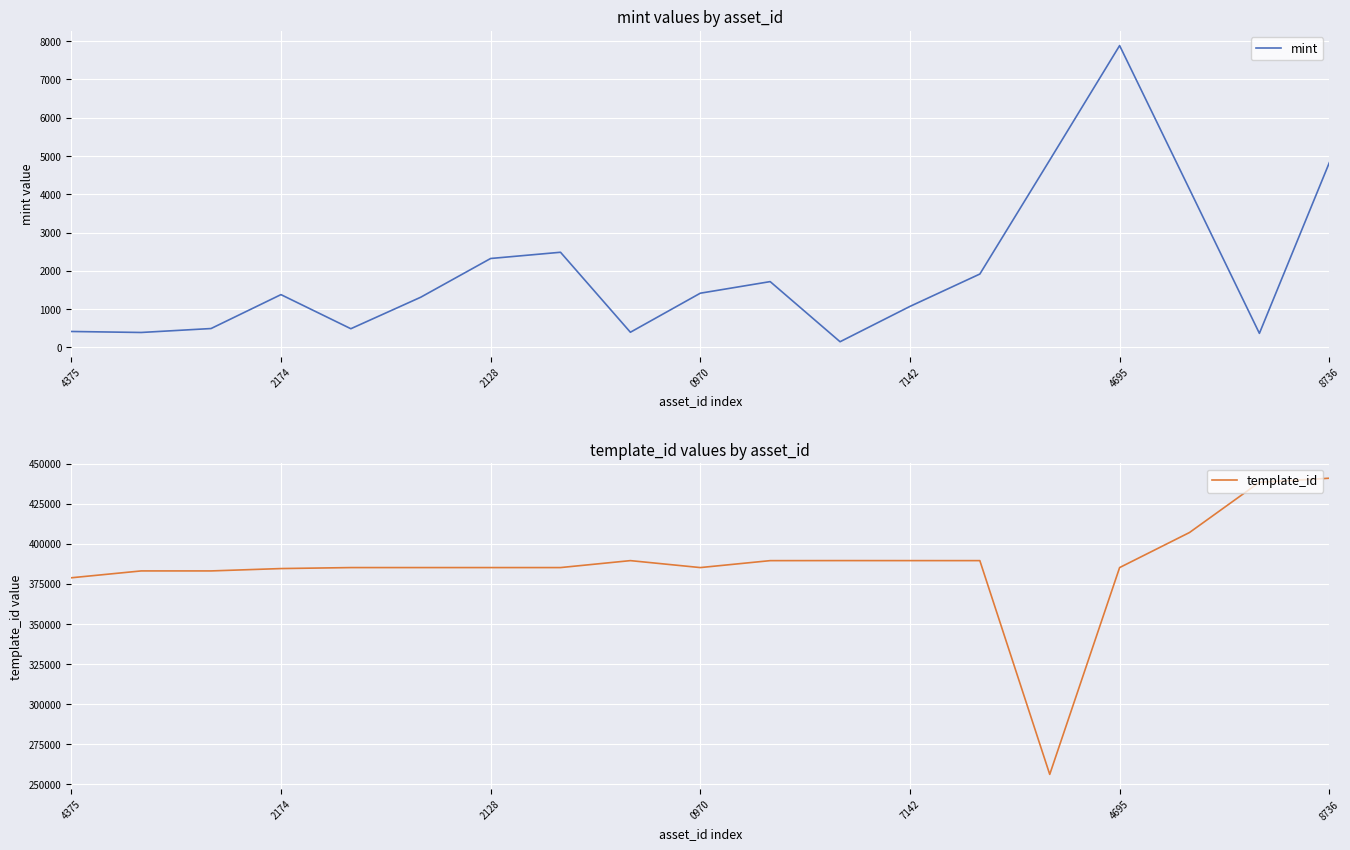

At which category does template_id reach its first local valley?

0970